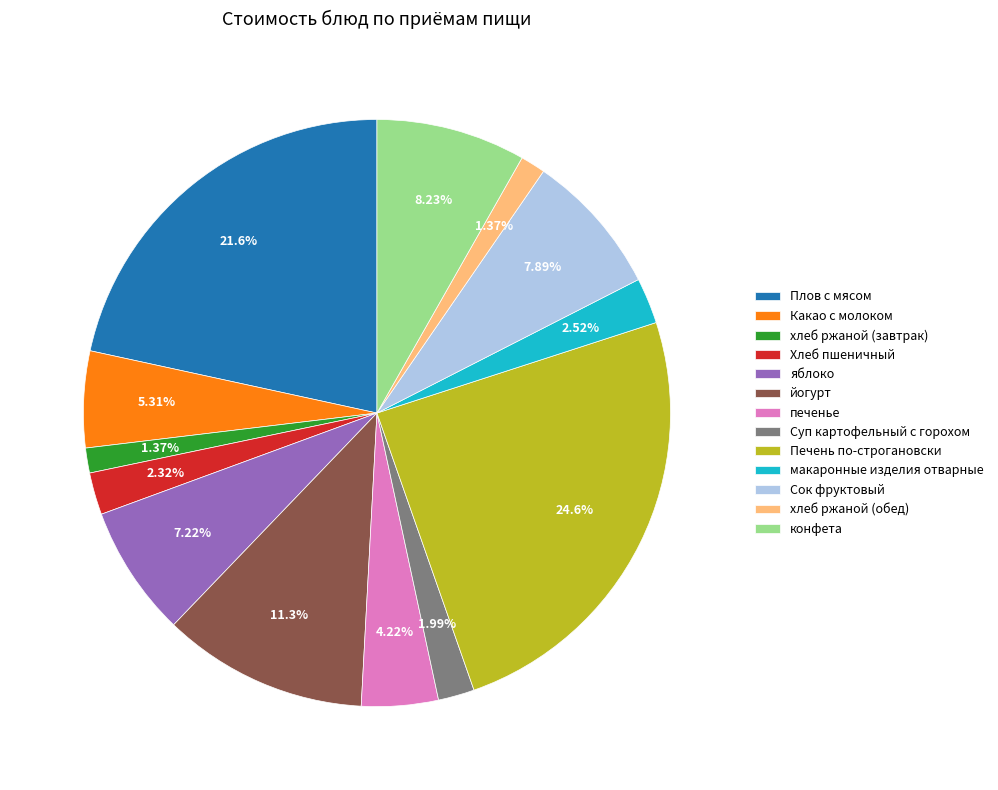

What percentage is the макаронные изделия отварные slice, to the nearest percent?

3%